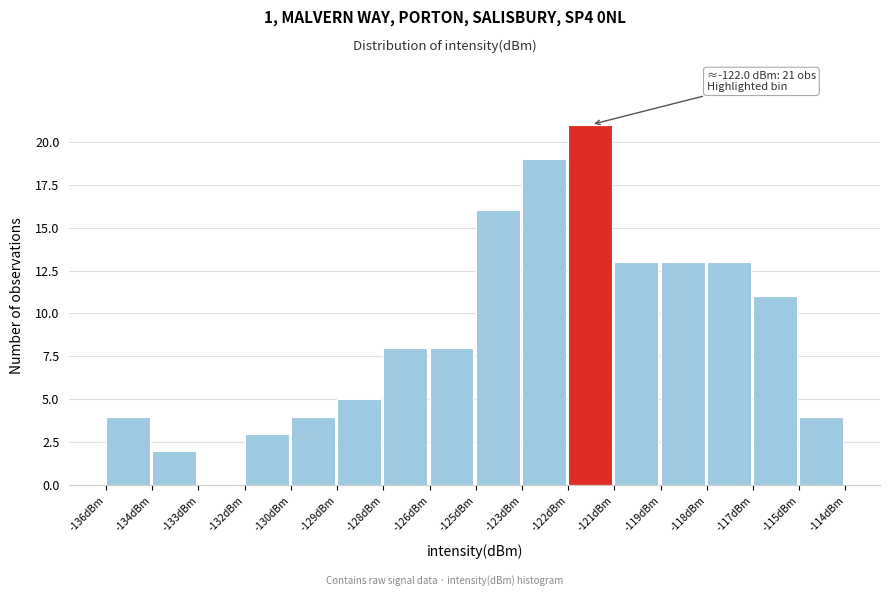

Reading right to left, transcribe all the data shown in this chart.

-115dBm=4	-117dBm=11	-118dBm=13	-119dBm=13	-121dBm=13	-122dBm=21	-123dBm=19	-125dBm=16	-126dBm=8	-128dBm=8	-129dBm=5	-130dBm=4	-132dBm=3	-133dBm=0	-134dBm=2	-136dBm=4